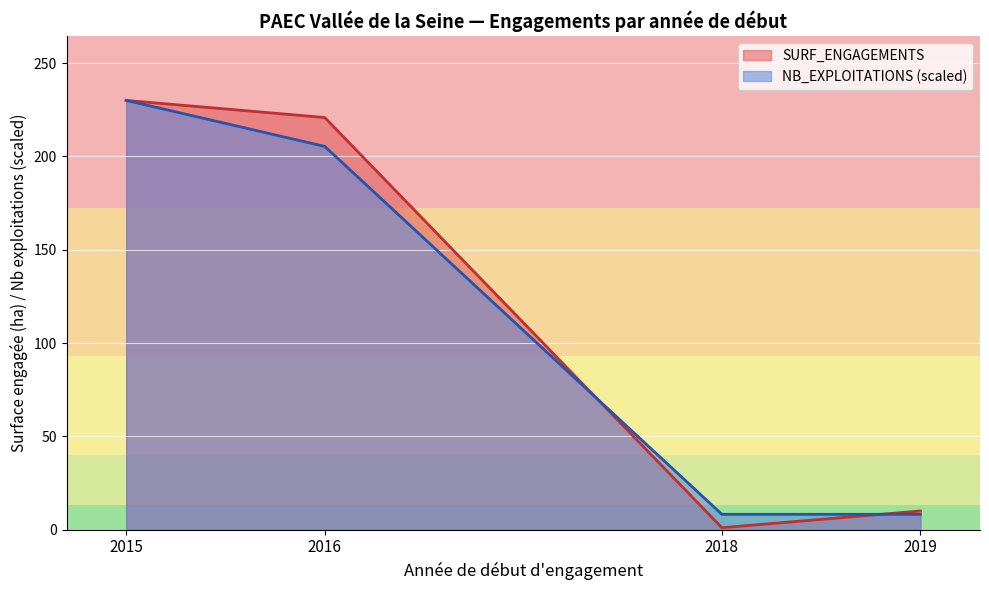

In SURF_ENGAGEMENTS, how many points are lower than both neighbors (excluding endpoints)?

1